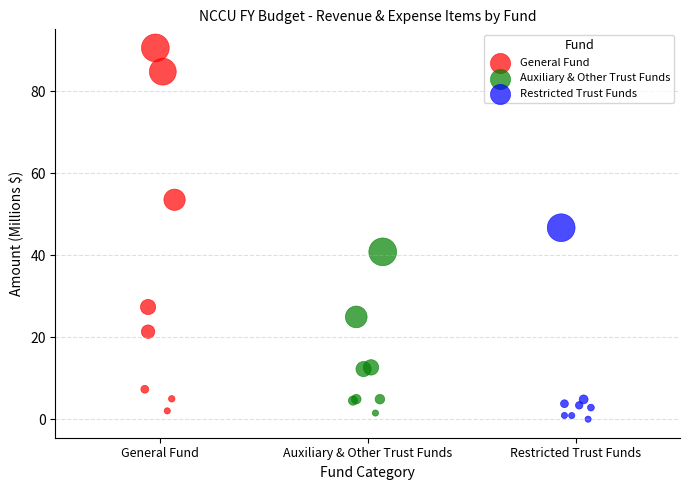

Which series has the largest Y range (max minus min)?

General Fund